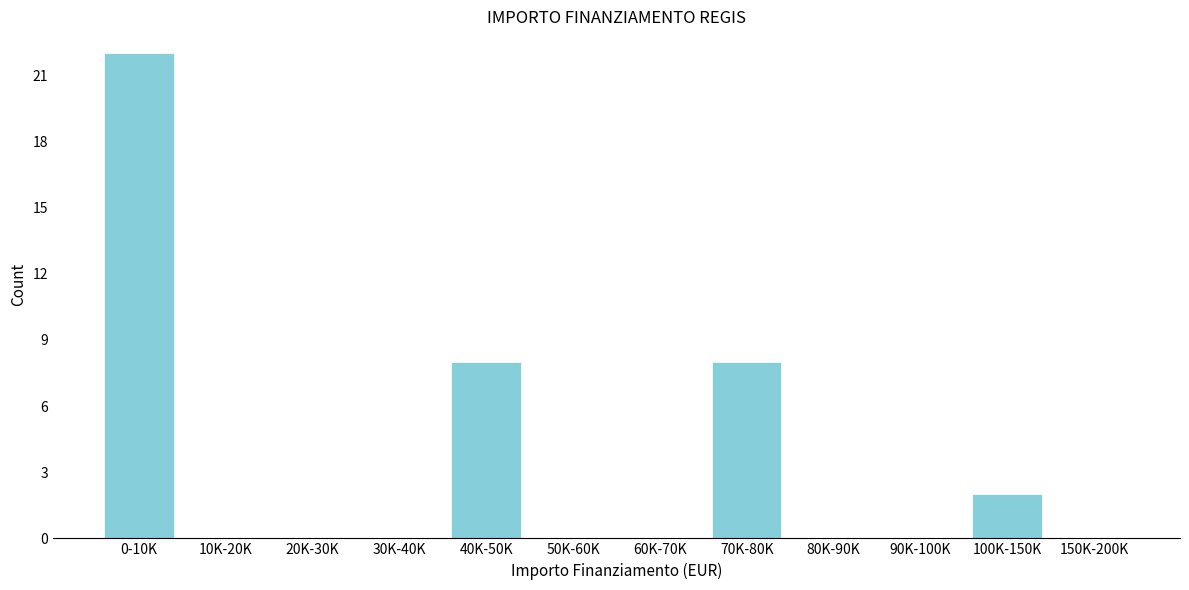

Reading left to right, what are all the values shown in this chart?

0-10K=22	10K-20K=0	20K-30K=0	30K-40K=0	40K-50K=8	50K-60K=0	60K-70K=0	70K-80K=8	80K-90K=0	90K-100K=0	100K-150K=2	150K-200K=0